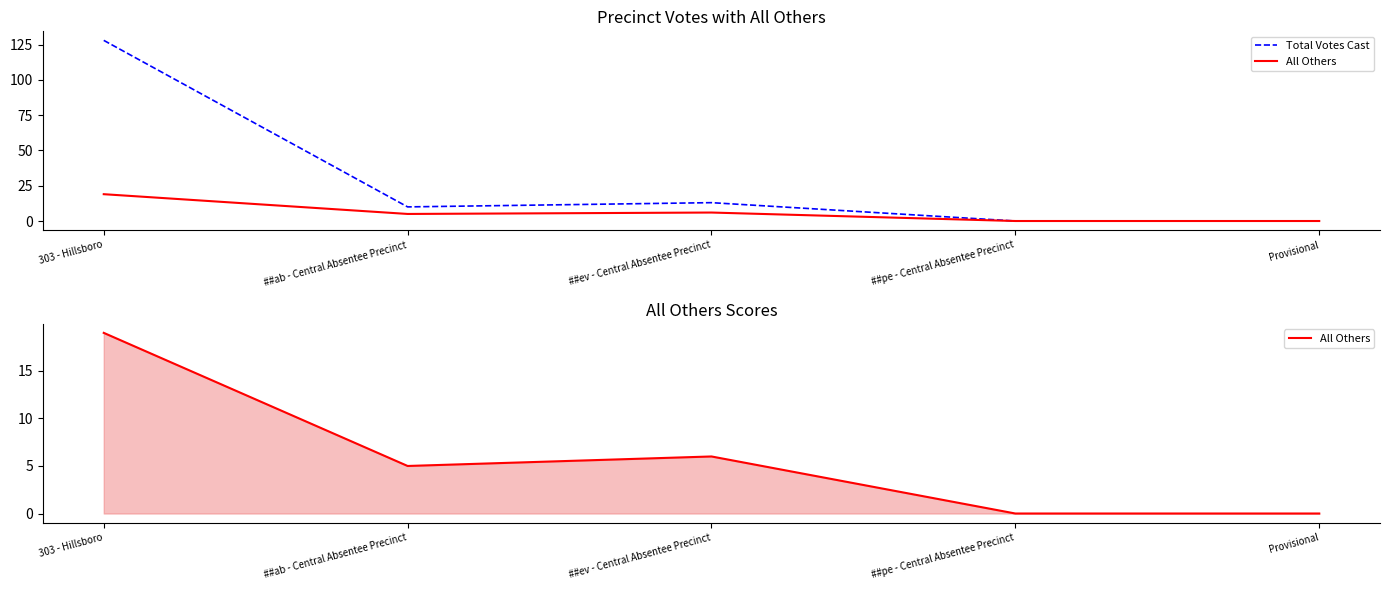

Rank the categories by Total Votes Cast value from highest to lowest.

303 - Hillsboro, ##ev - Central Absentee Precinct, ##ab - Central Absentee Precinct, ##pe - Central Absentee Precinct, Provisional